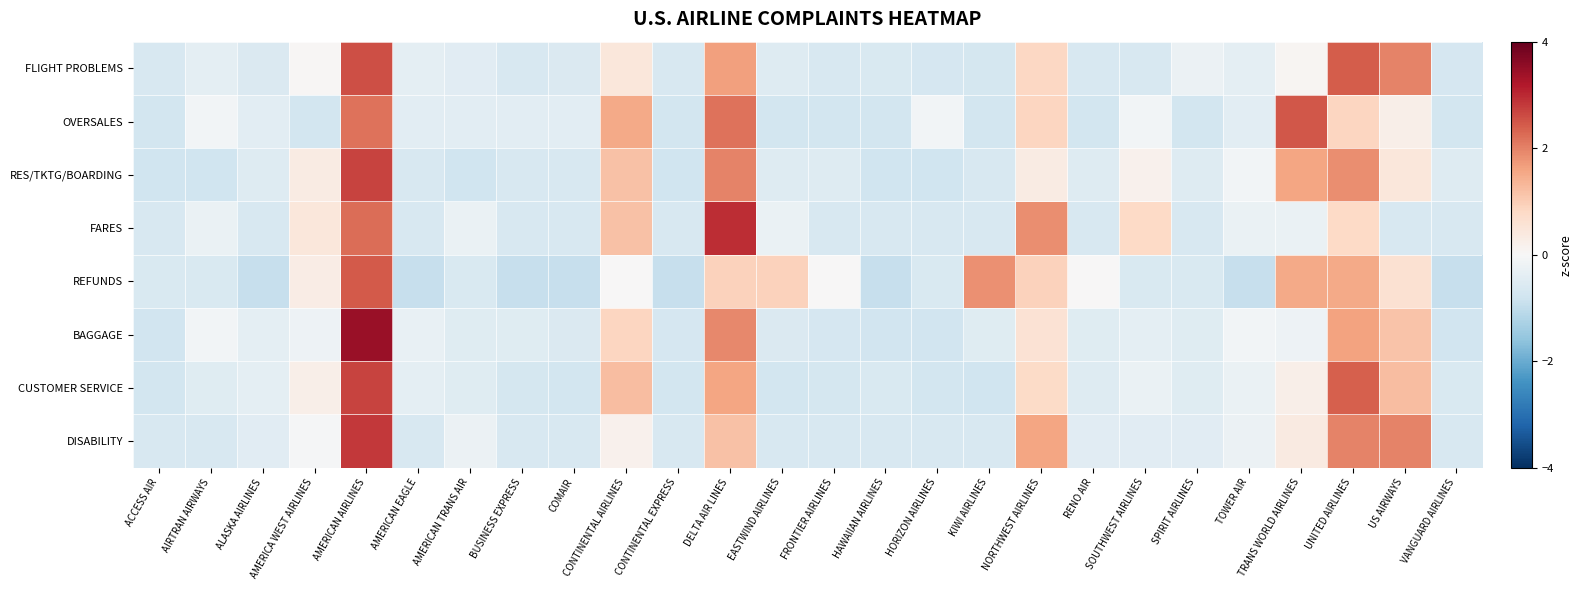

Which has a higher value, AIRTRAN AIRWAYS or AMERICAN TRANS AIR?

AIRTRAN AIRWAYS